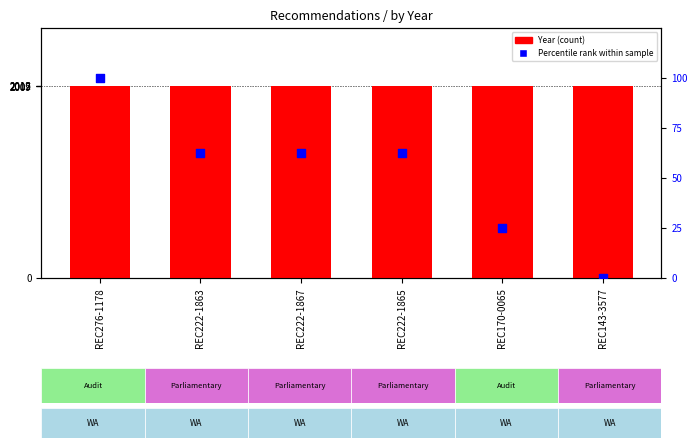

Which series has the largest total across all categories?

Year